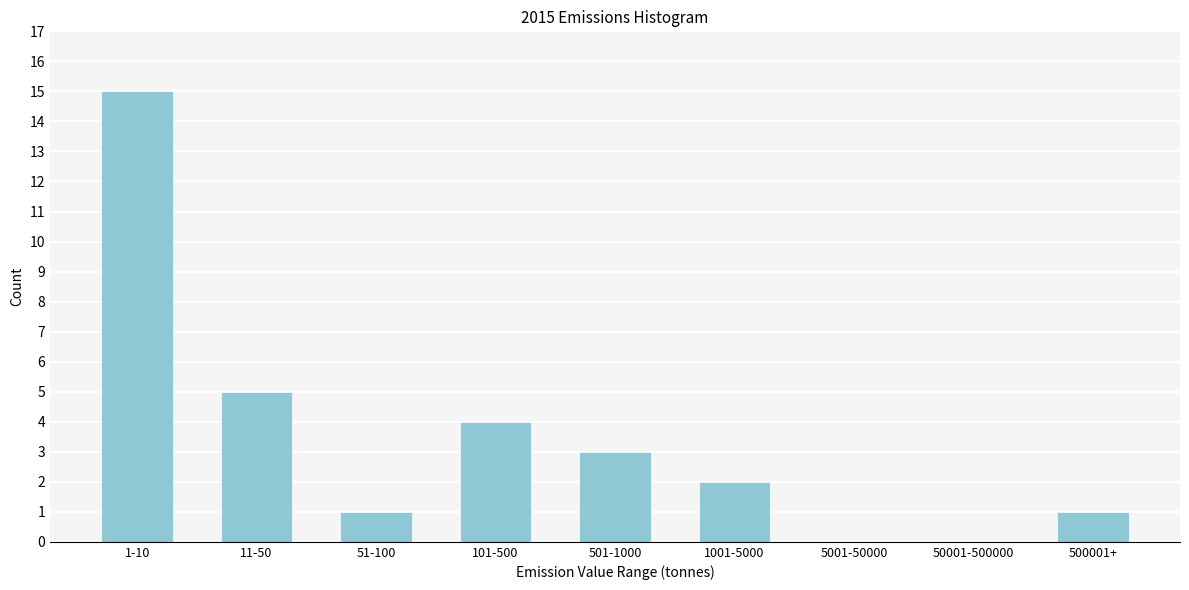

Which category has the highest value across all series?

1-10